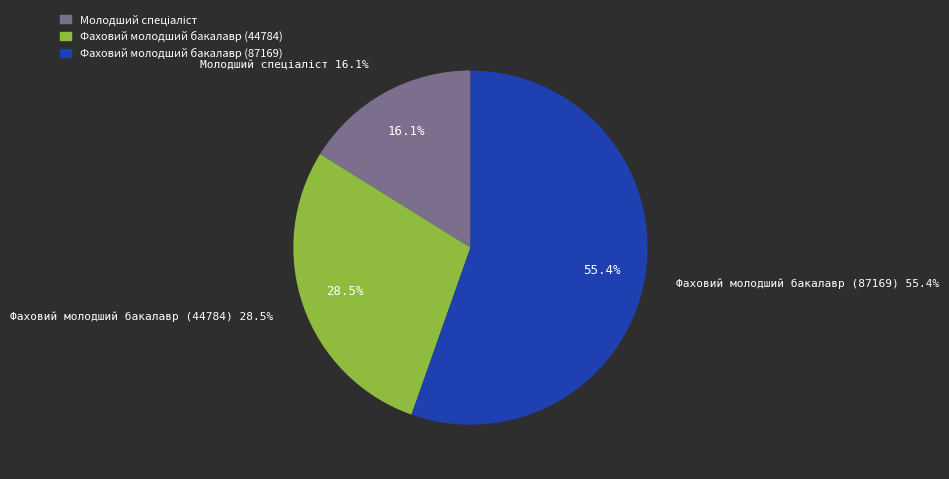

Rank the categories by value from highest to lowest.

Фаховий молодший бакалавр (87169), Фаховий молодший бакалавр (44784), Молодший спеціаліст